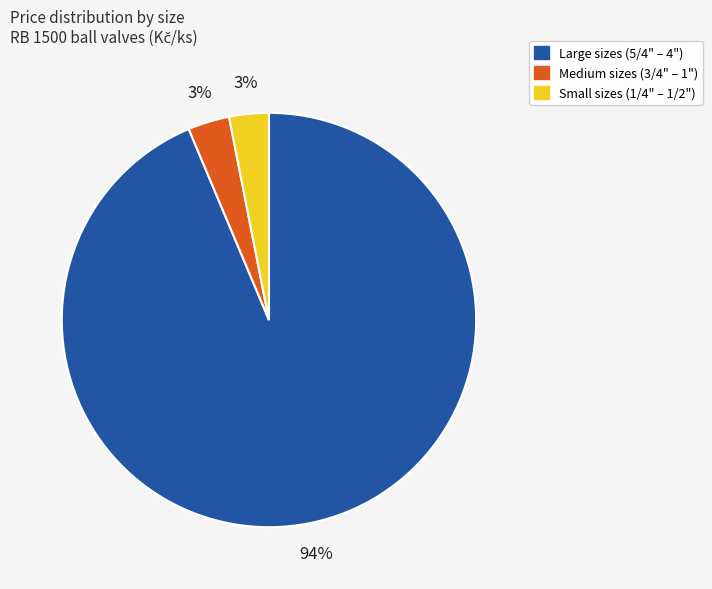

True or false: Large sizes (5/4" – 4") accounts for 80% of the total.

False